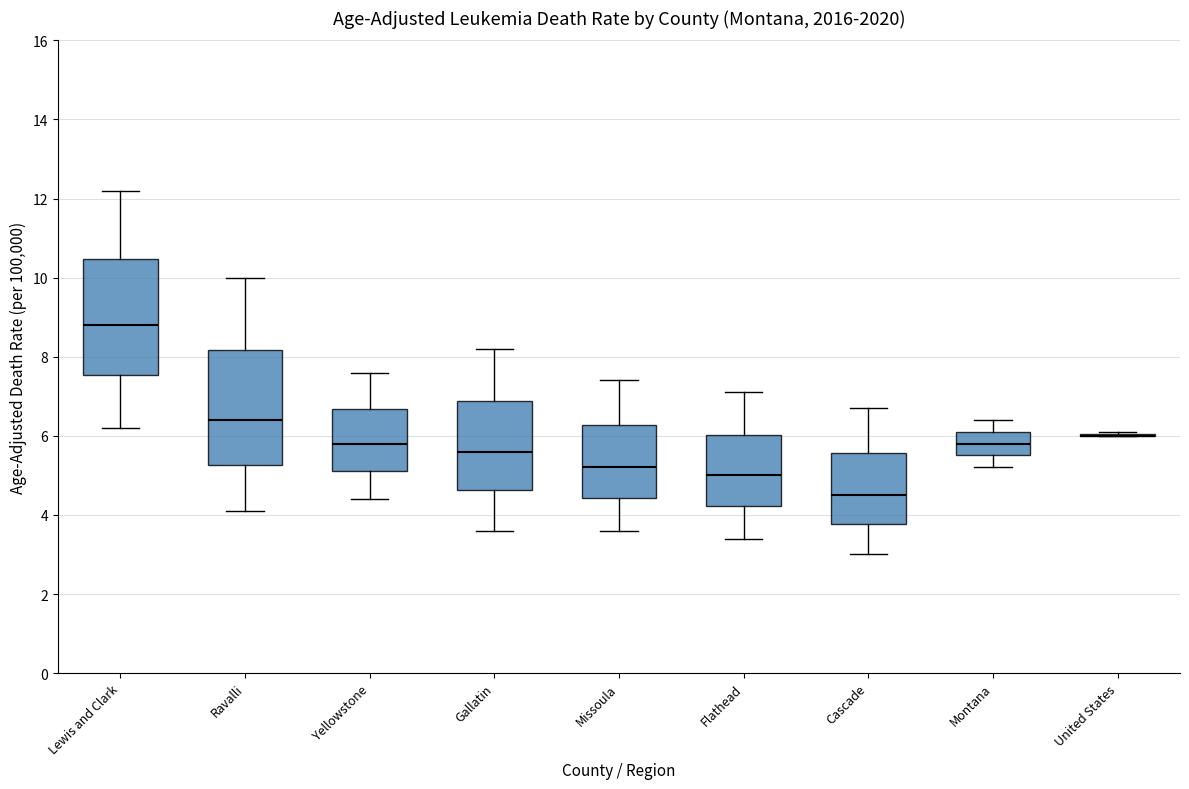

Where does the upper whisker of the box for Flathead end on the y-axis? The values are not printed on the chart, so give them approximately, as read against the axis.

7.2